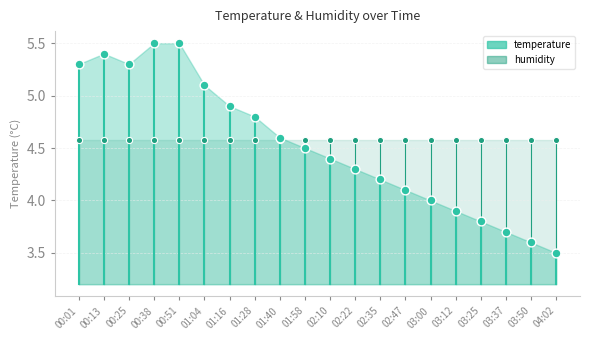

Approximately how many times larger is the value at 03:12 compared to 00:51?

0.7